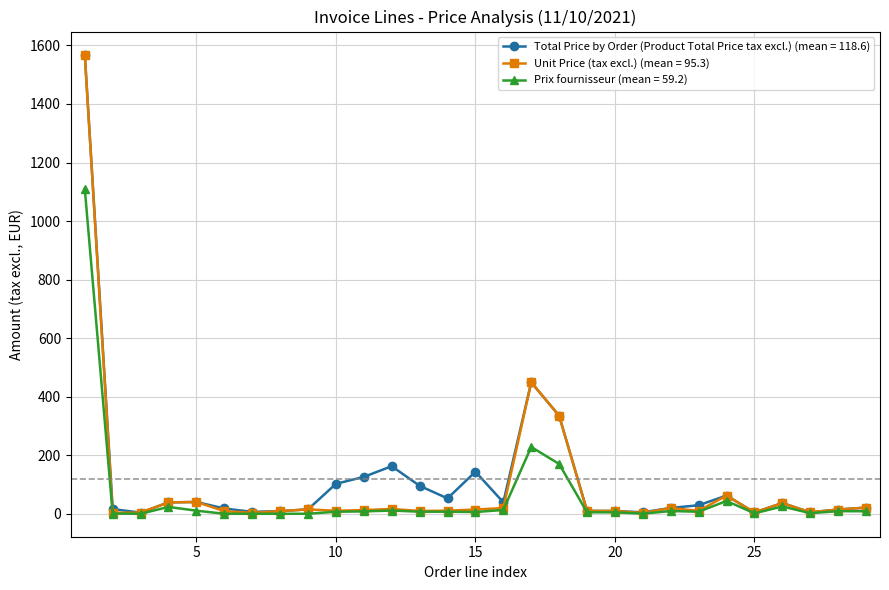

What is the greatest value displayed?

1569.0